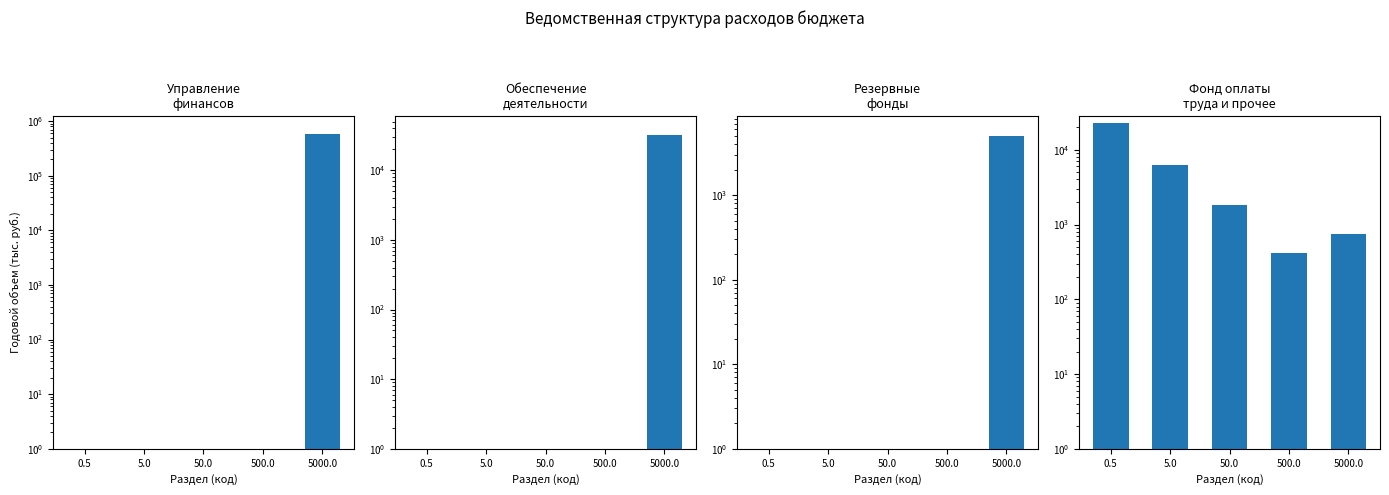

What is the lowest value of the Резервные
фонды series?

0.1